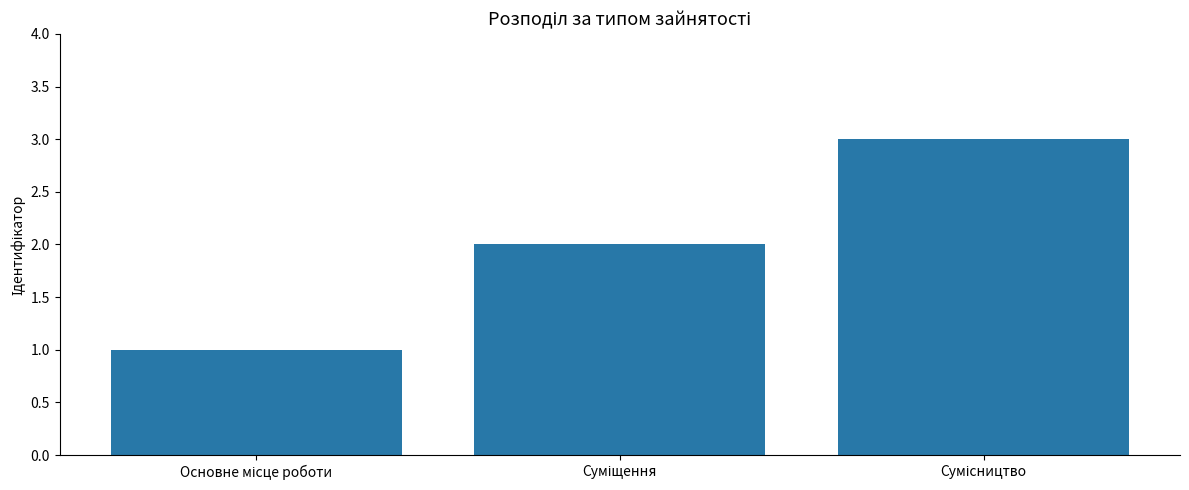

What is the maximum value shown in the chart?

3